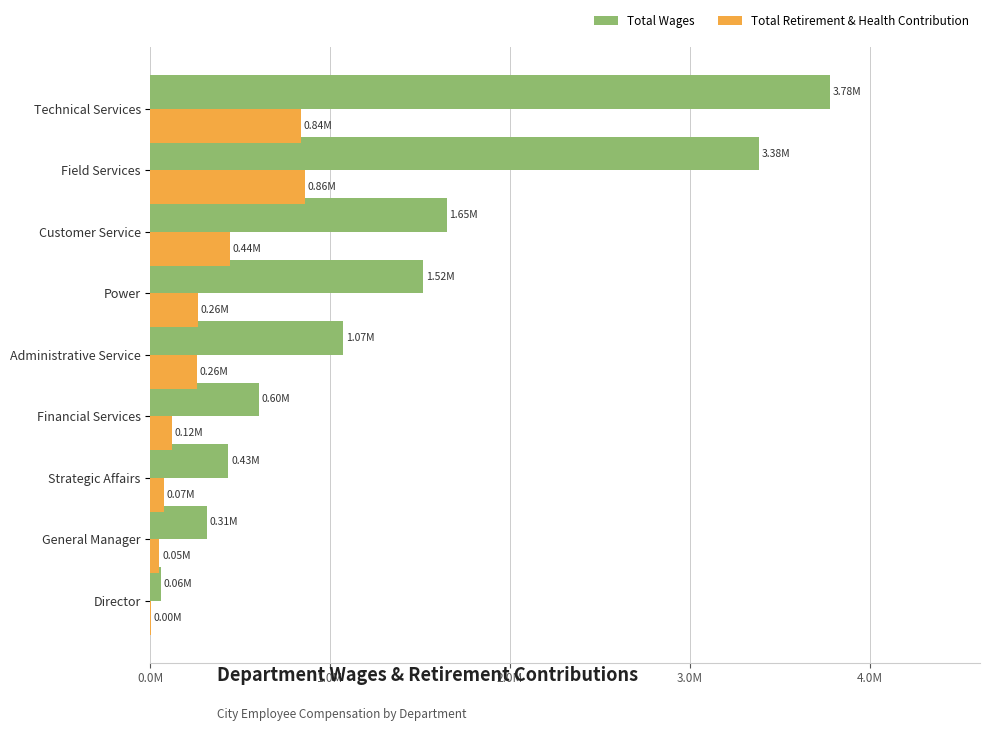

What are all the series names shown in the legend?

Total Wages, Total Retirement & Health Contribution